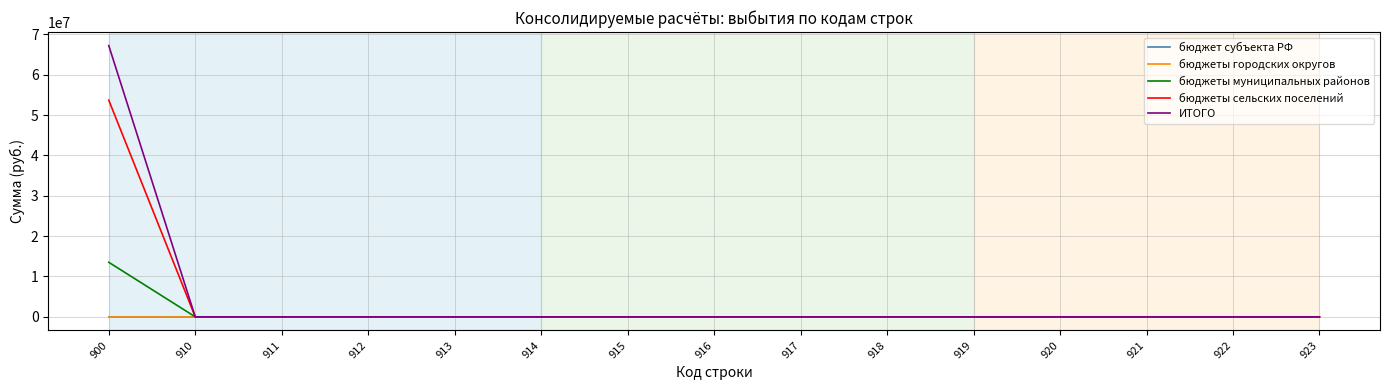

Between 910 and 915, which series saw the biggest shift?

бюджет субъекта РФ